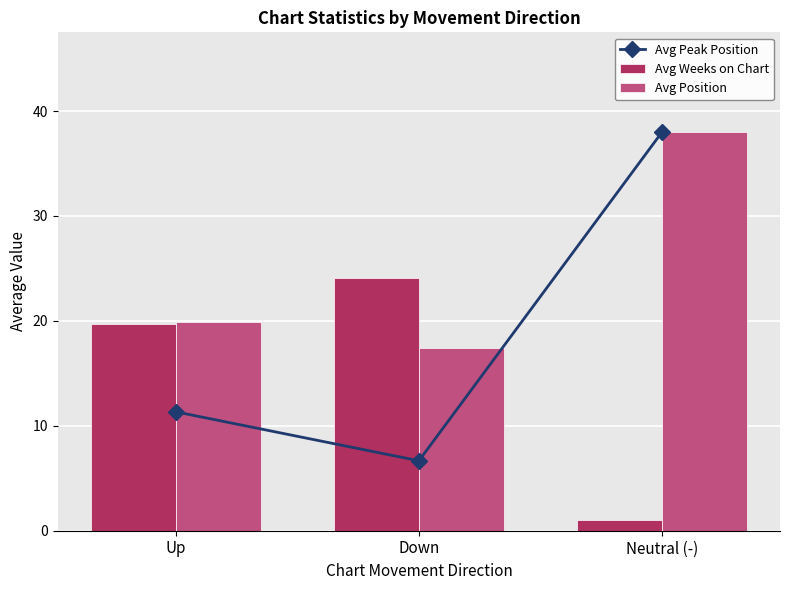

What is the difference between the Avg Weeks on Chart values at Neutral (-) and Up?

18.7